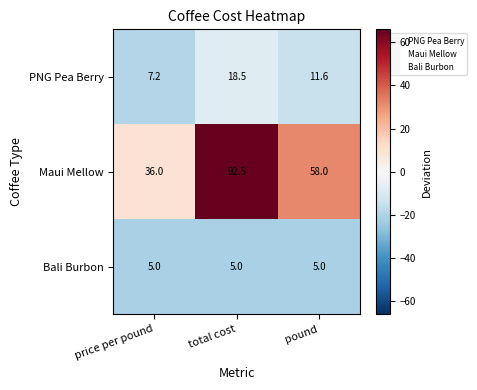

What is the spread (max minus min) of values at total cost?

87.5